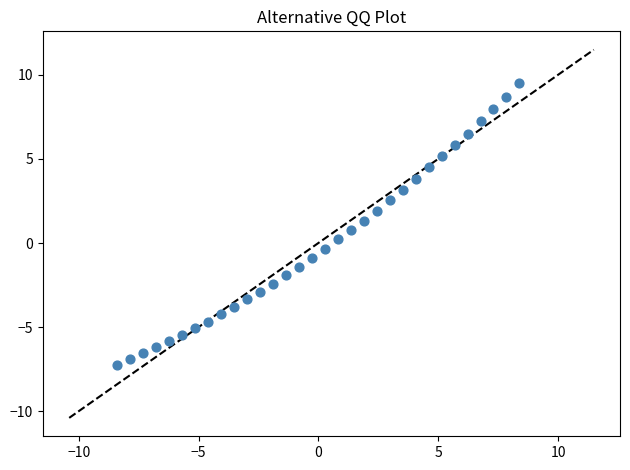

What is the range of X values (max minus min)?

16.8